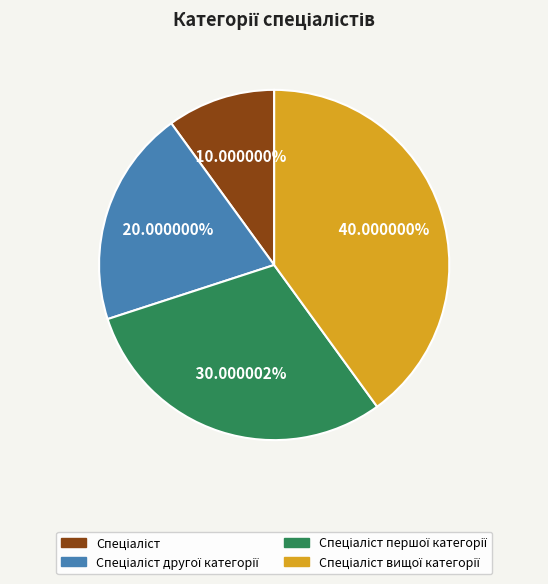

Is there a majority slice in this chart?

No